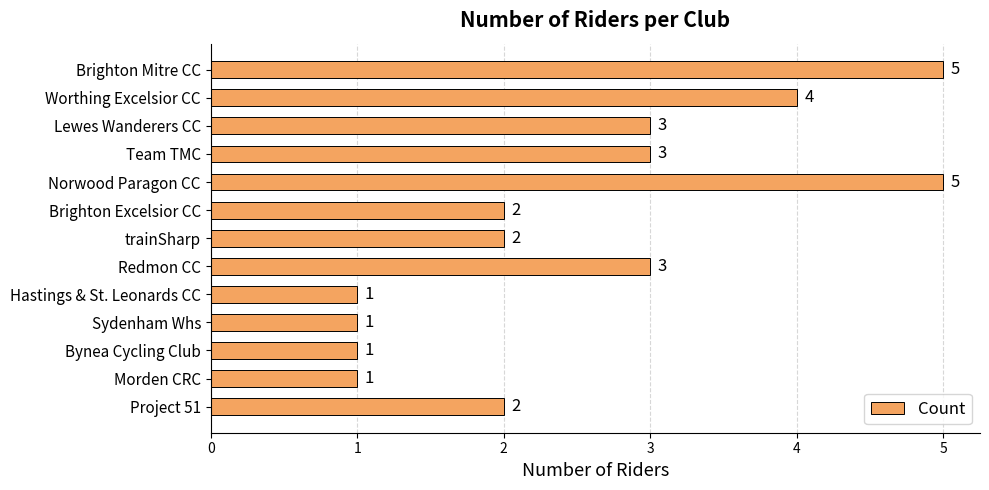

How many data points does each series have?

13